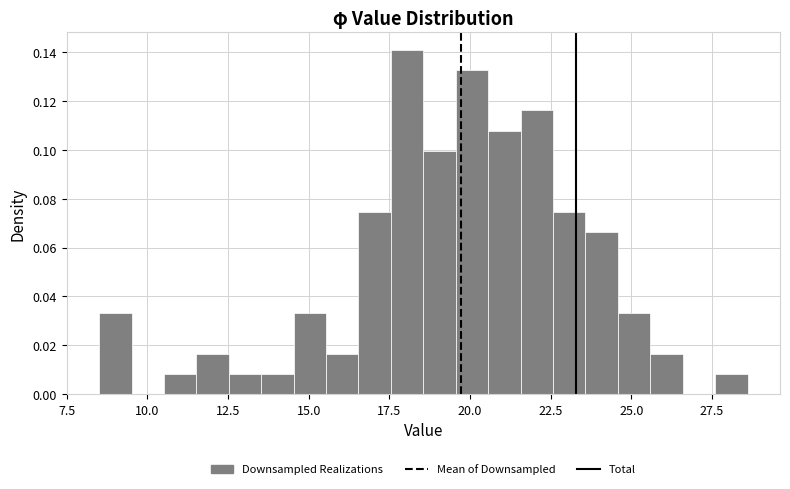

Read against the x-axis, roughly where is the centre of the tallest bar?

18.0